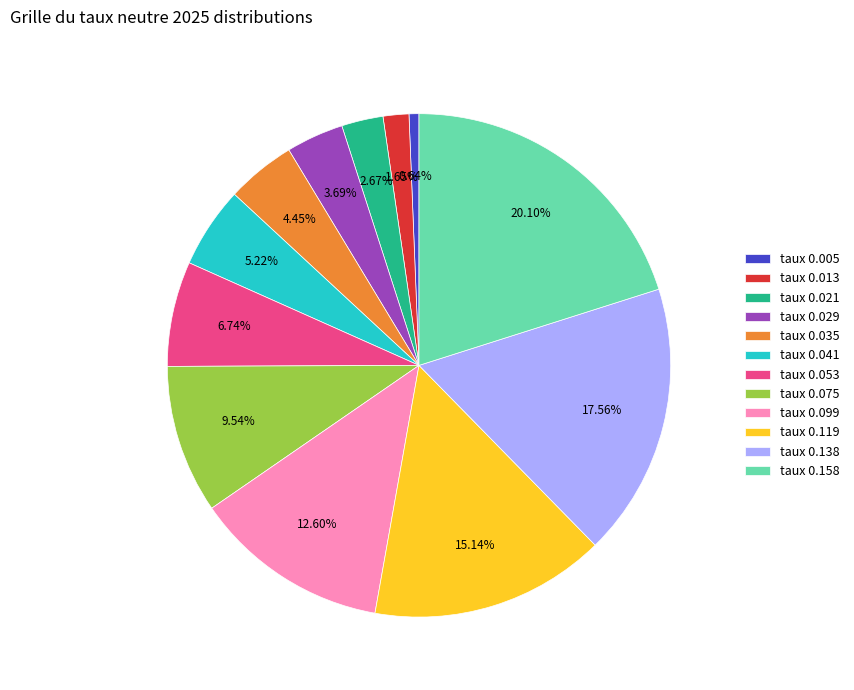

Does taux 0.138 account for over 50% of the chart?

No